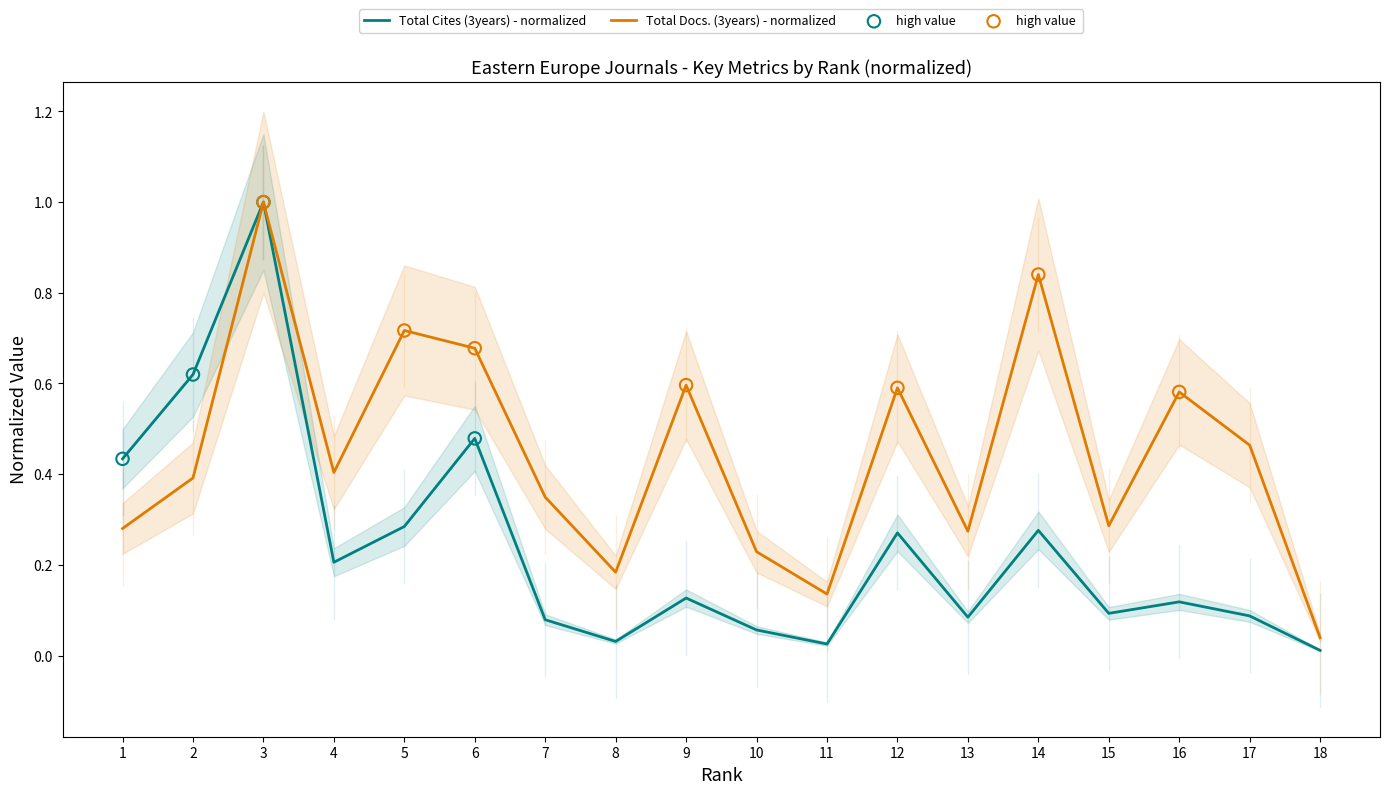

At which category is the sum across all series the highest?

3